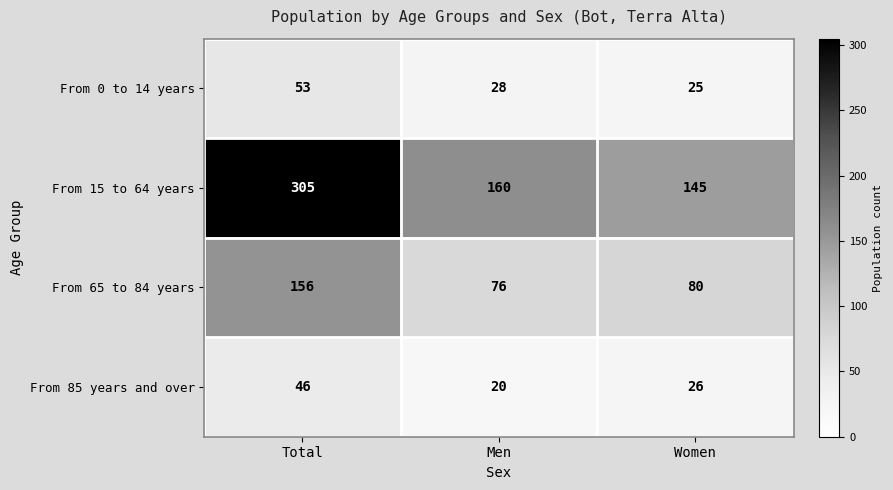

Is the value of From 85 years and over at Women greater than the value of From 15 to 64 years at Total?

No